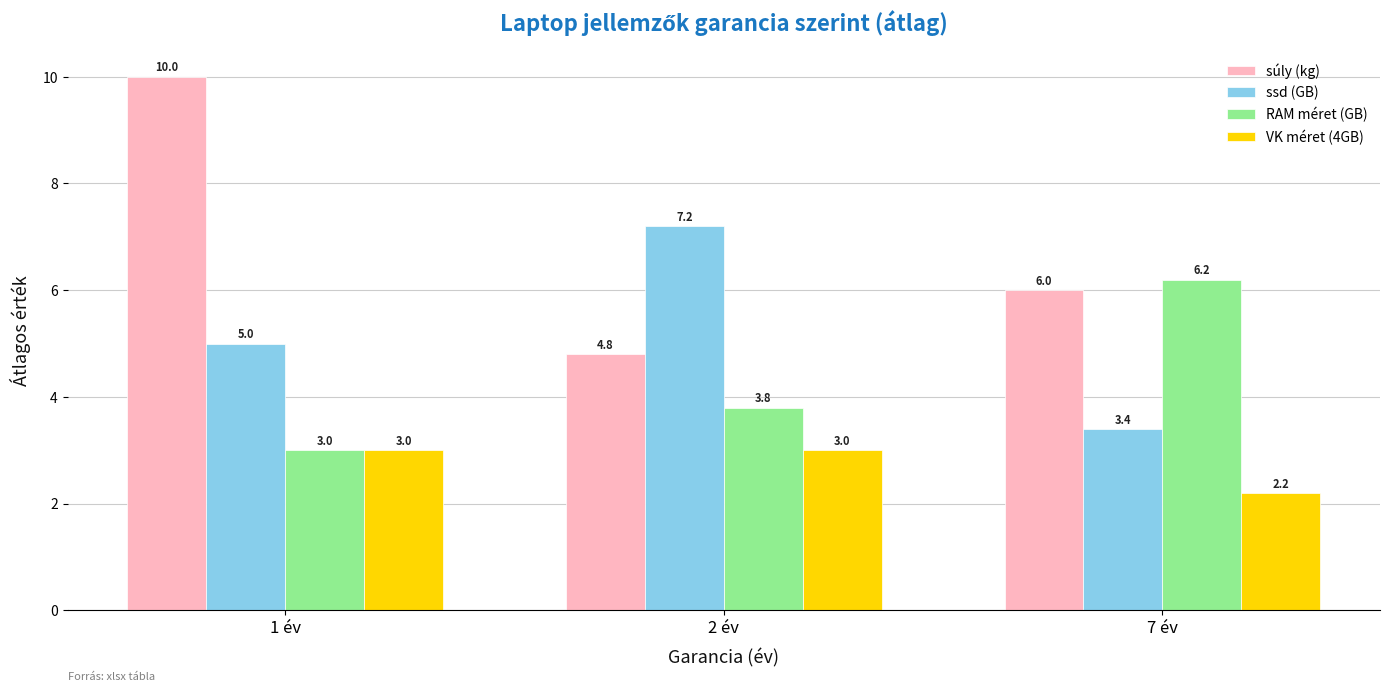

Read the súly (kg) value at 2 év.

4.8